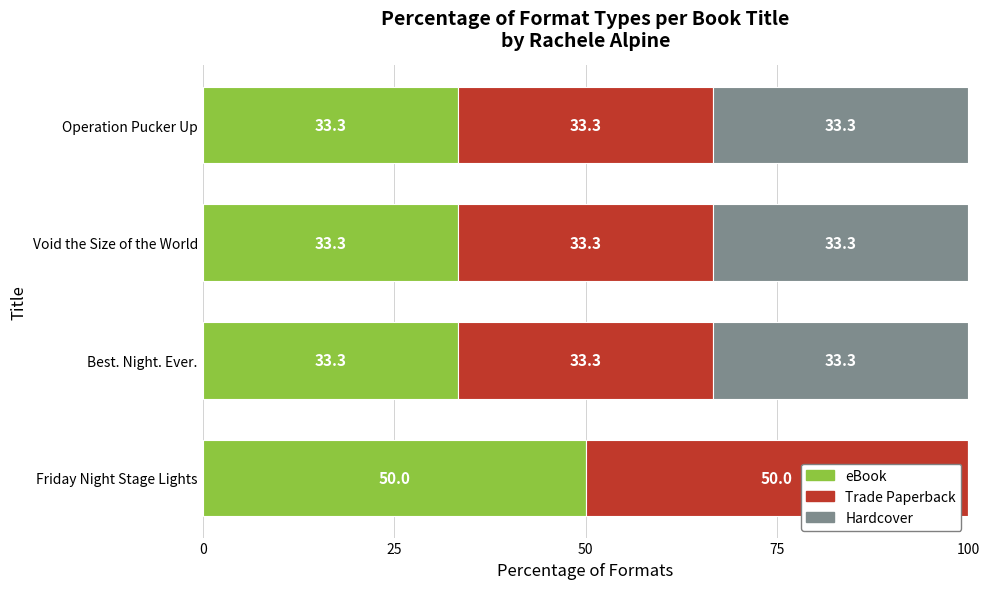

Is it true that eBook equals 33.3 at Void the Size of the World?

True